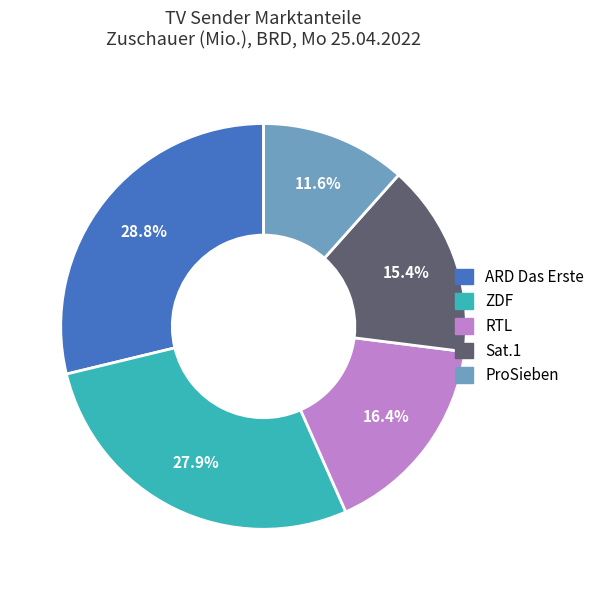

Combined, do ProSieben and Sat.1 account for over 50%?

No